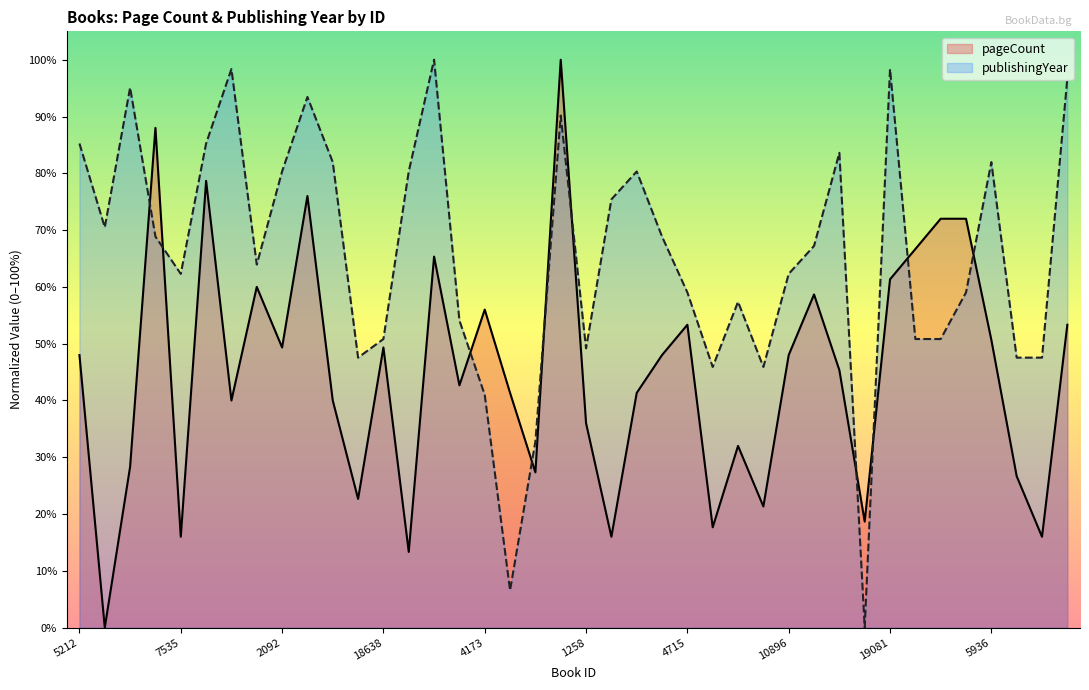

Is it true that publishingYear equals 0.1 at 895?

False